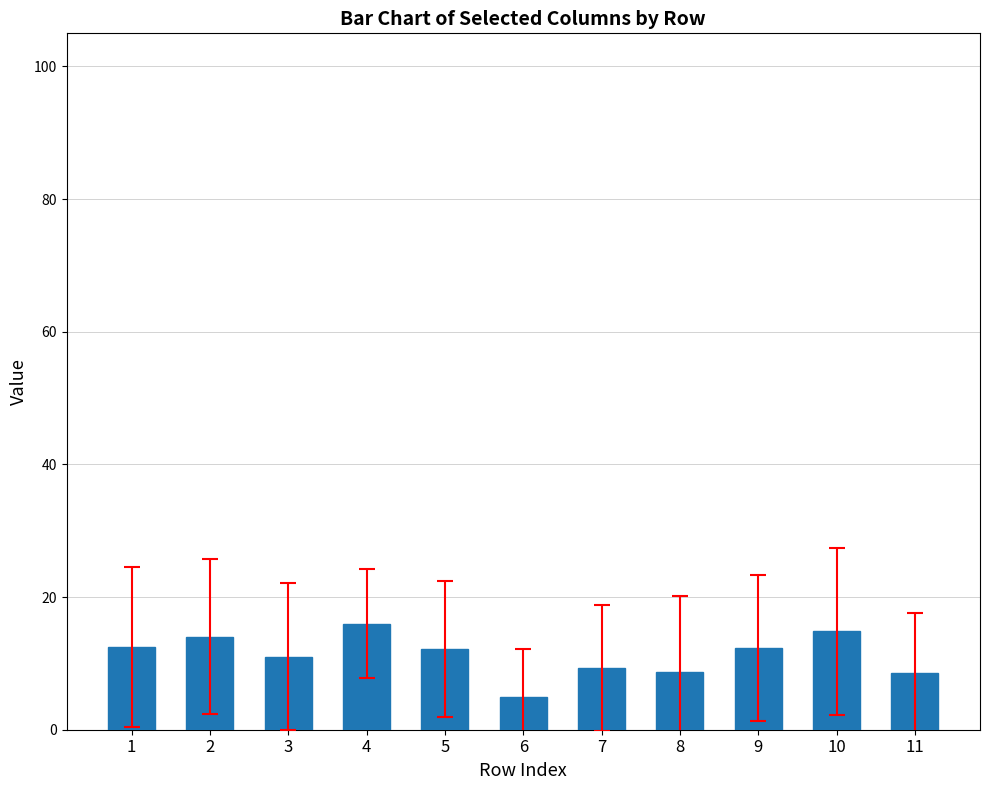

What is the difference between the maximum and second lowest values?

7.4